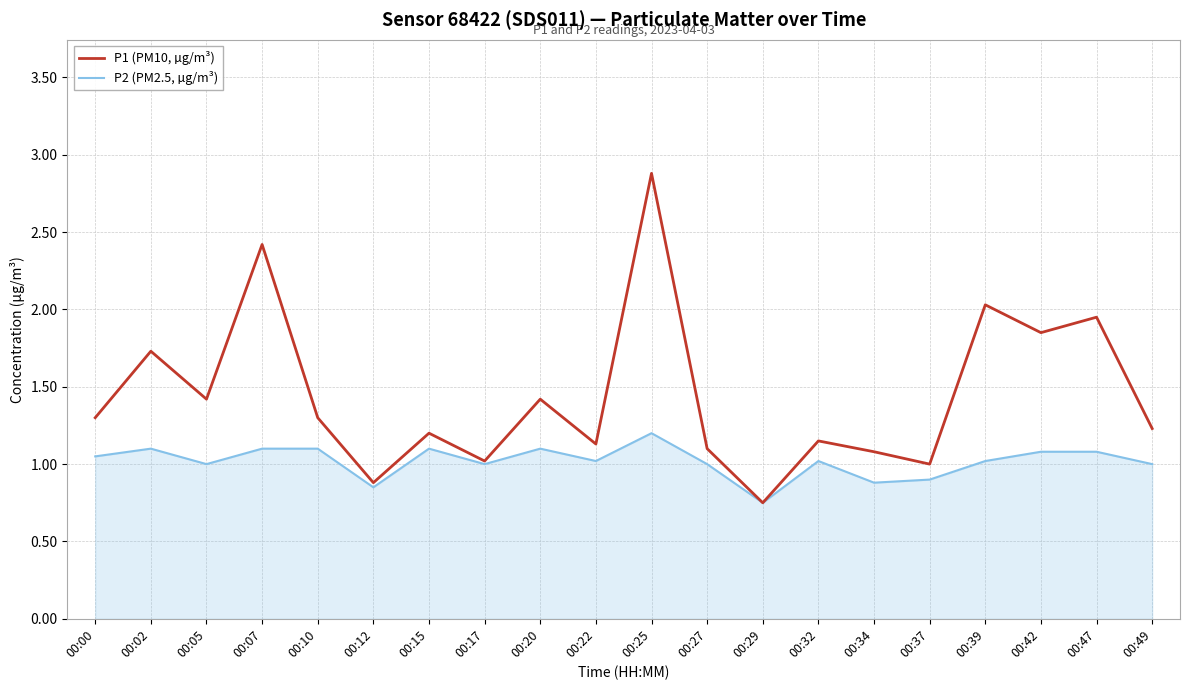

Rank the series by their maximum value, from highest to lowest.

P1 (PM10, µg/m³), P2 (PM2.5, µg/m³)